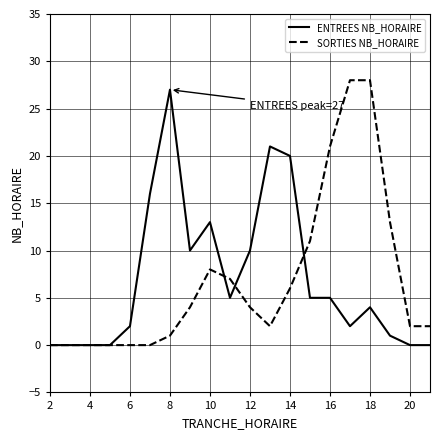

Which series has the widest spread of values?

SORTIES NB_HORAIRE